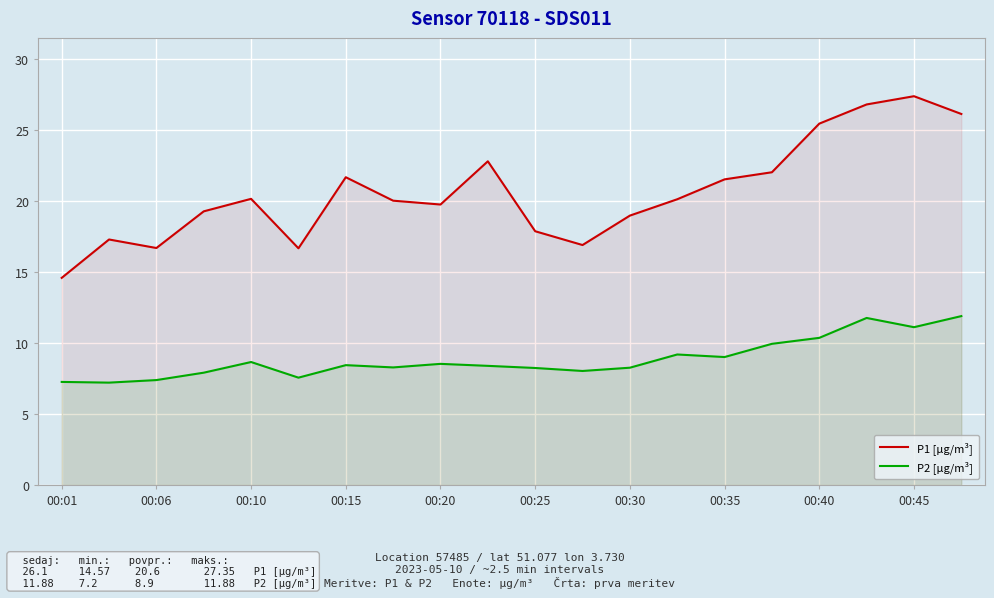

The value of P1 [µg/m³] at 00:10 is 35.3. True or false?

False